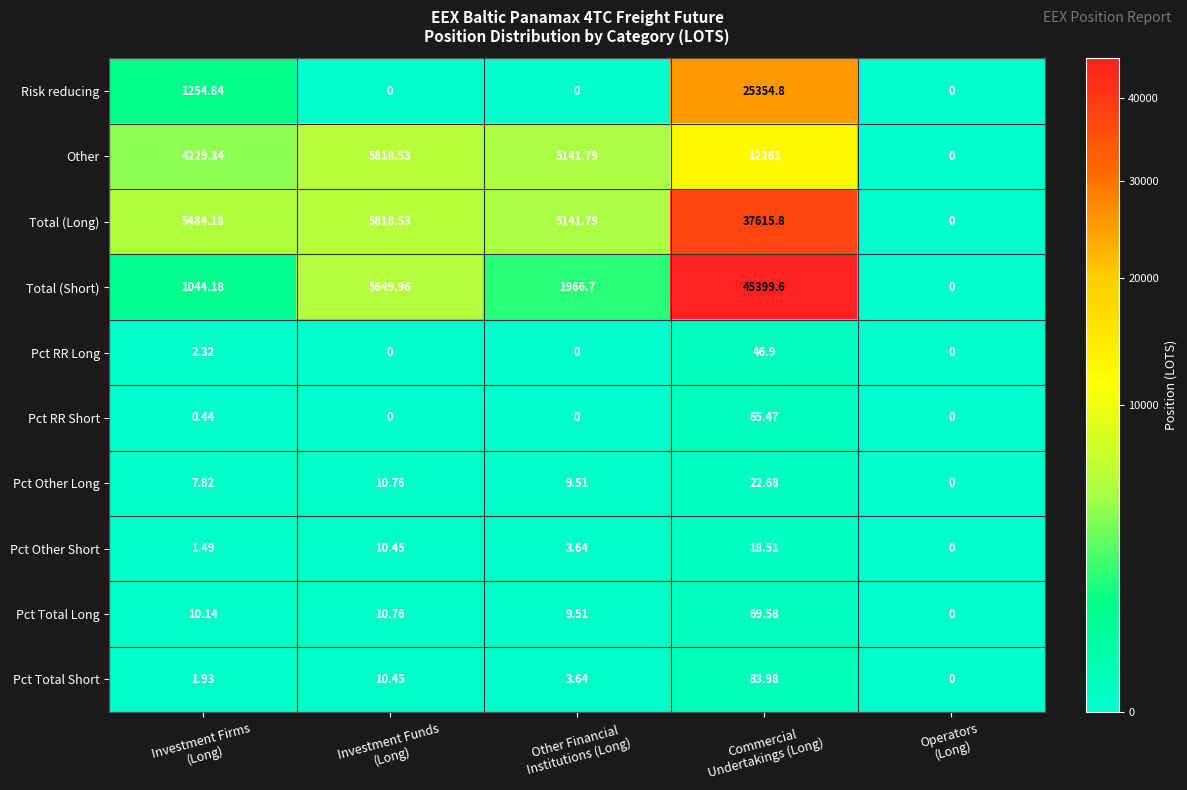

Which series has the largest total across all categories?

Total (Short)